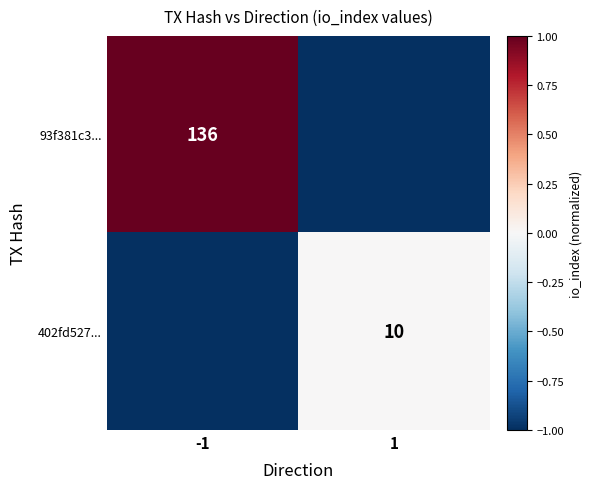

The 402fd527... series shows 10 at 1. True or false?

True